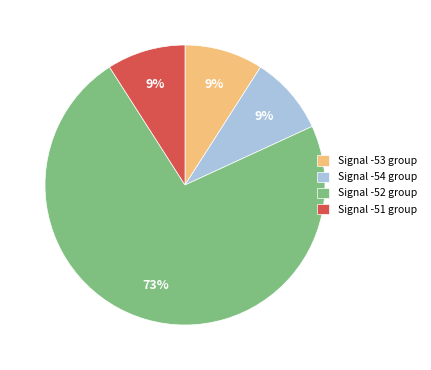

Is it true that Signal -51 group is 19% of the pie?

False